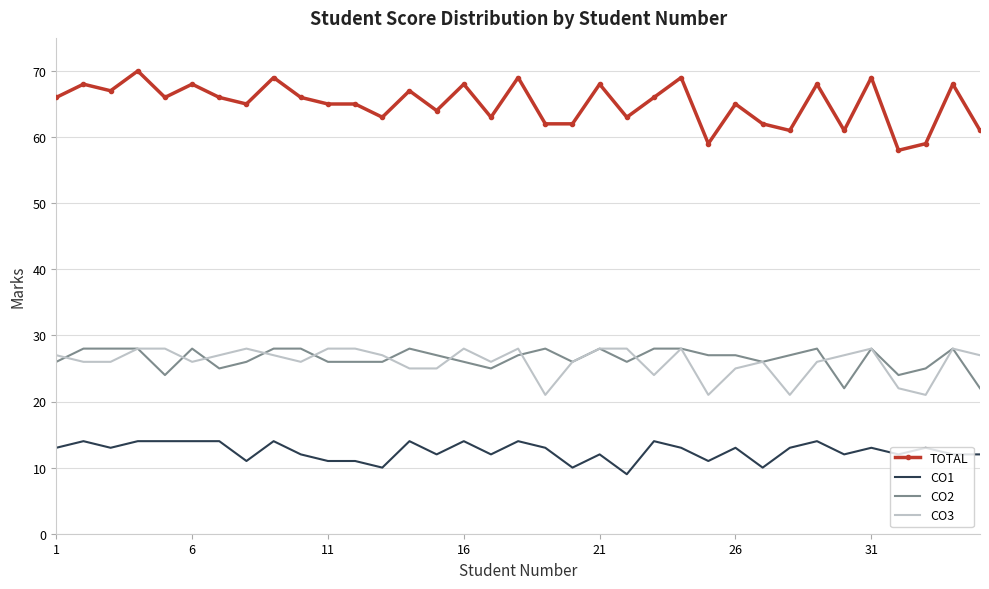

What is the maximum value shown in the chart?

70